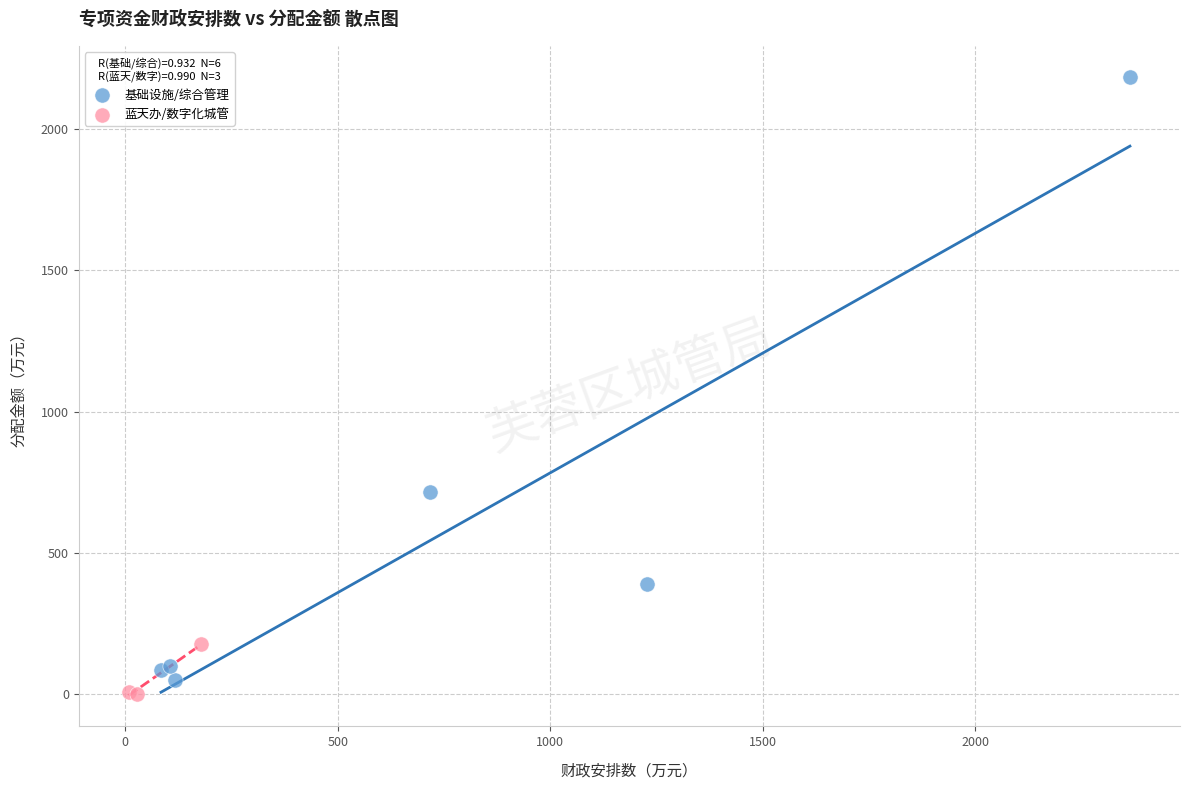

Which series reaches the maximum Y coordinate?

基础设施/综合管理